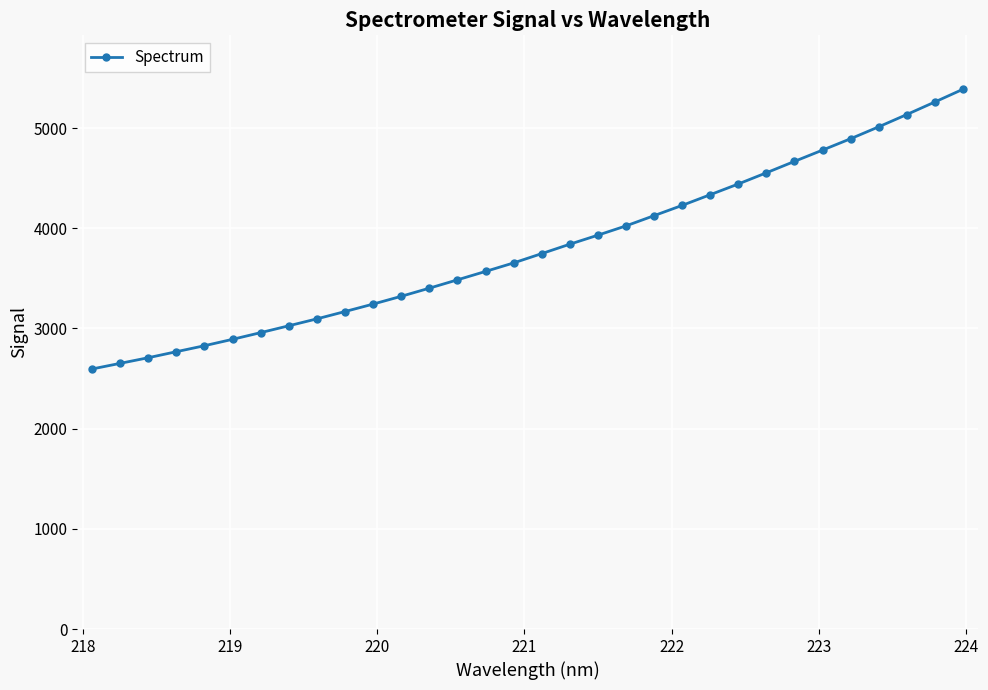

What is the value of the 27th point from the left?

4779.5